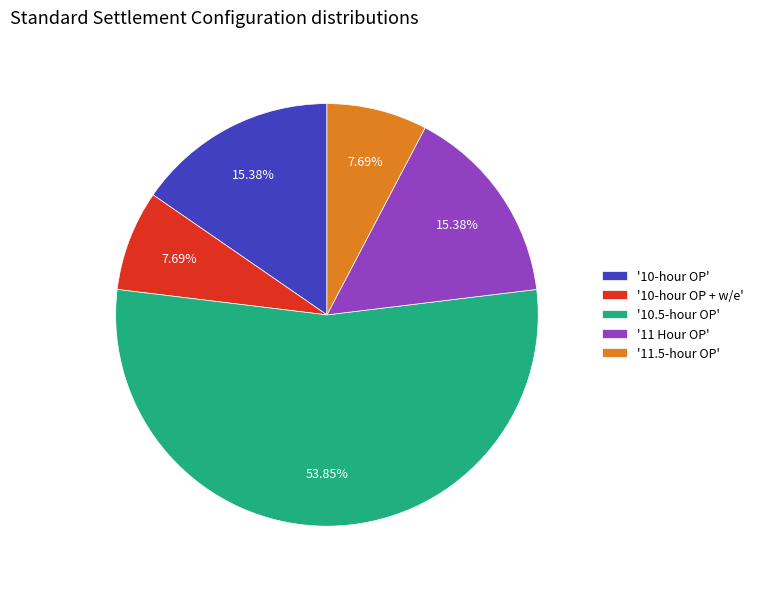

Does '10-hour OP + w/e' represent more than half of the total?

No